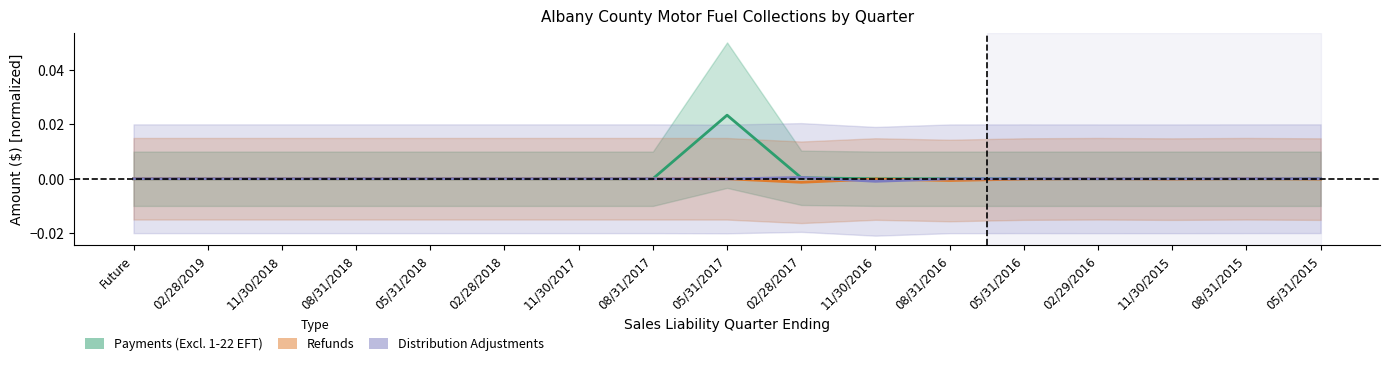

Between 02/28/2019 and 11/30/2015, which is larger?

02/28/2019